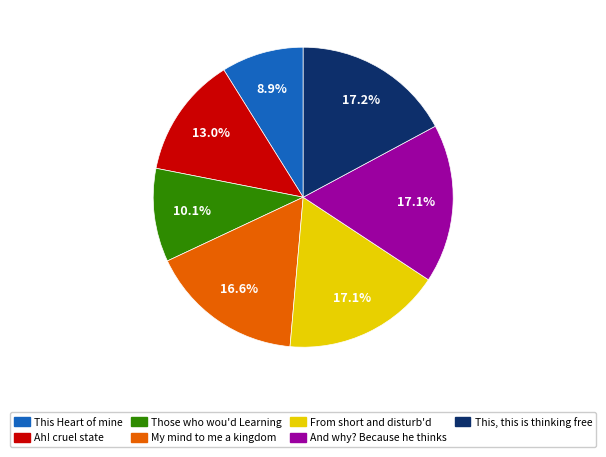

Is there a majority slice in this chart?

No